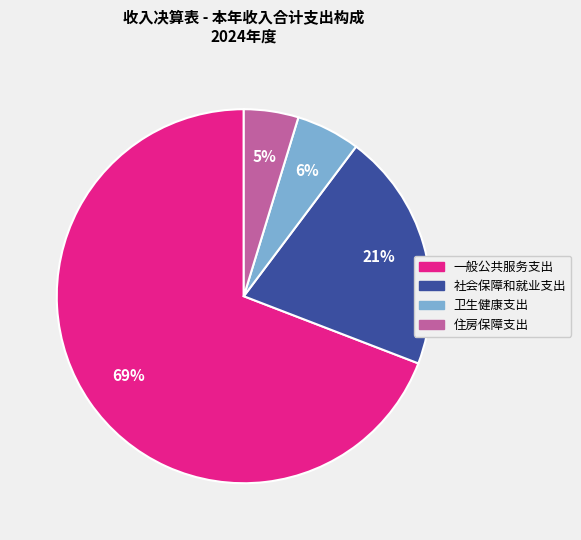

Is the sum of 一般公共服务支出 and 住房保障支出 greater than half?

Yes